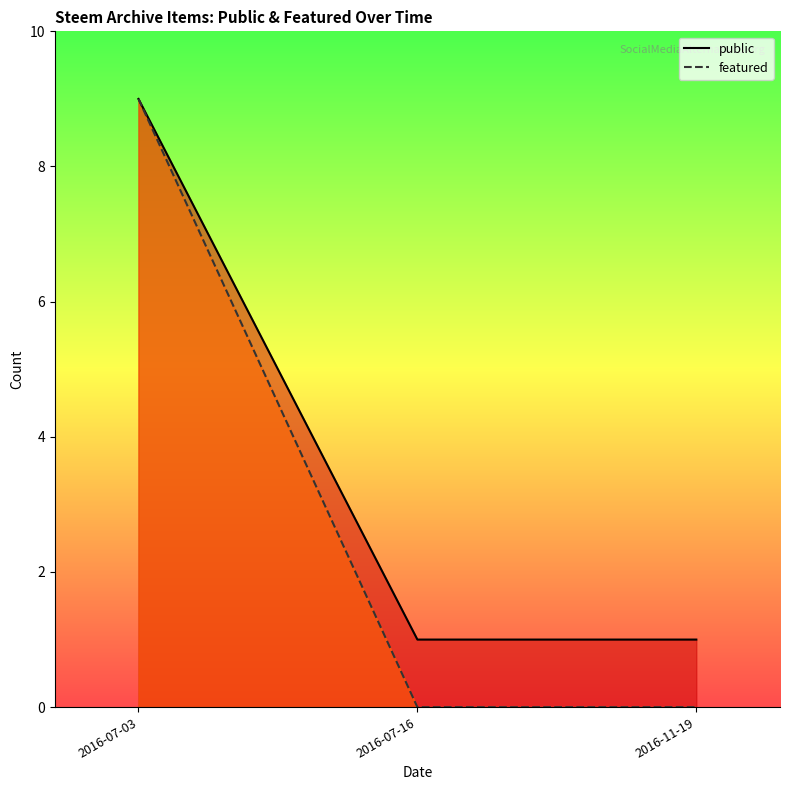

What is the average value of the featured series?

3